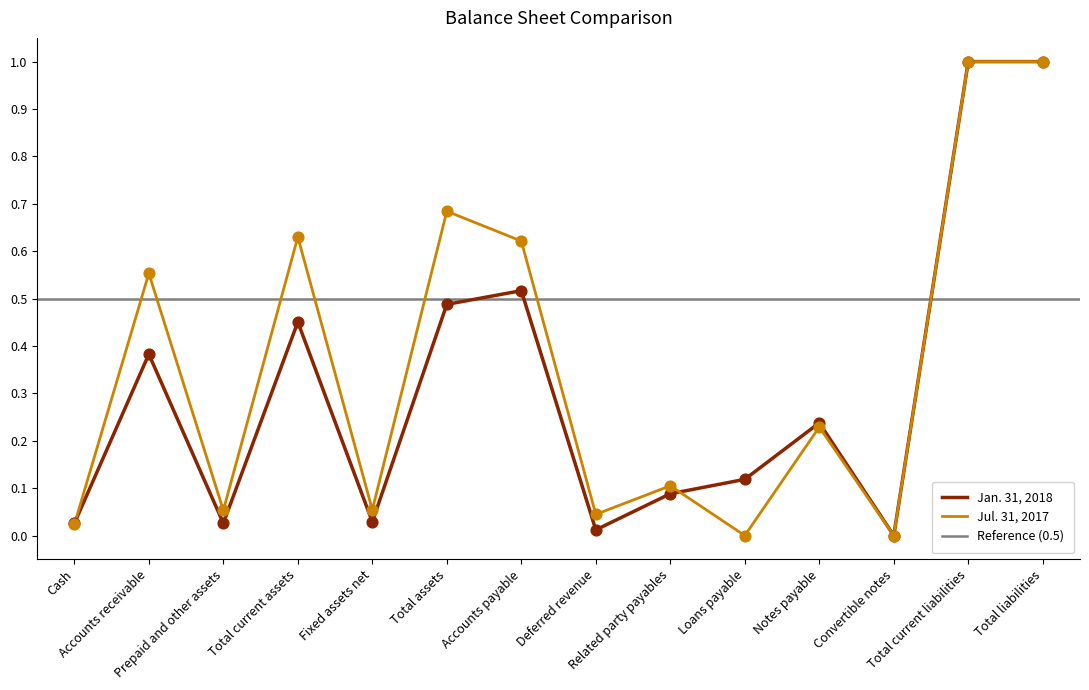

Which series reaches the minimum Y coordinate?

Jan. 31, 2018